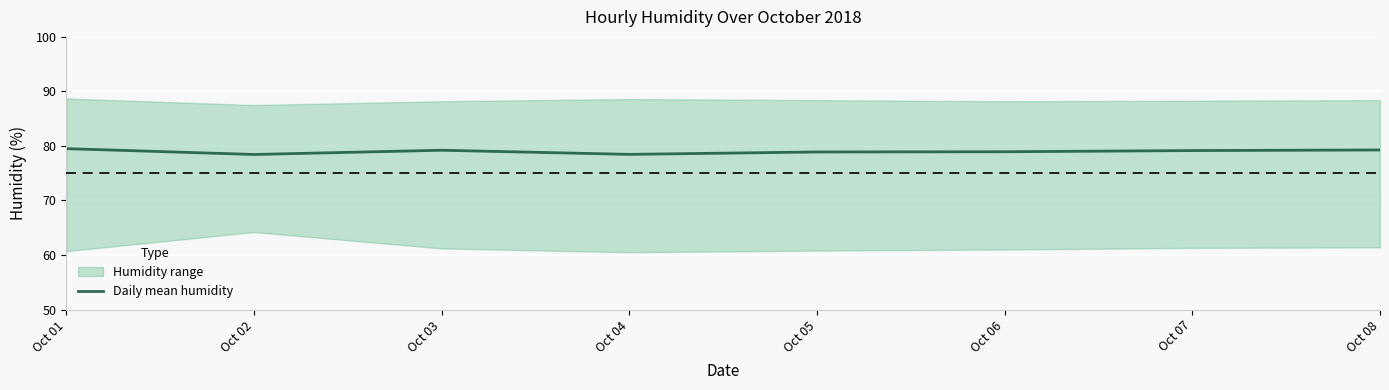

How many categories are shown in the chart?

8